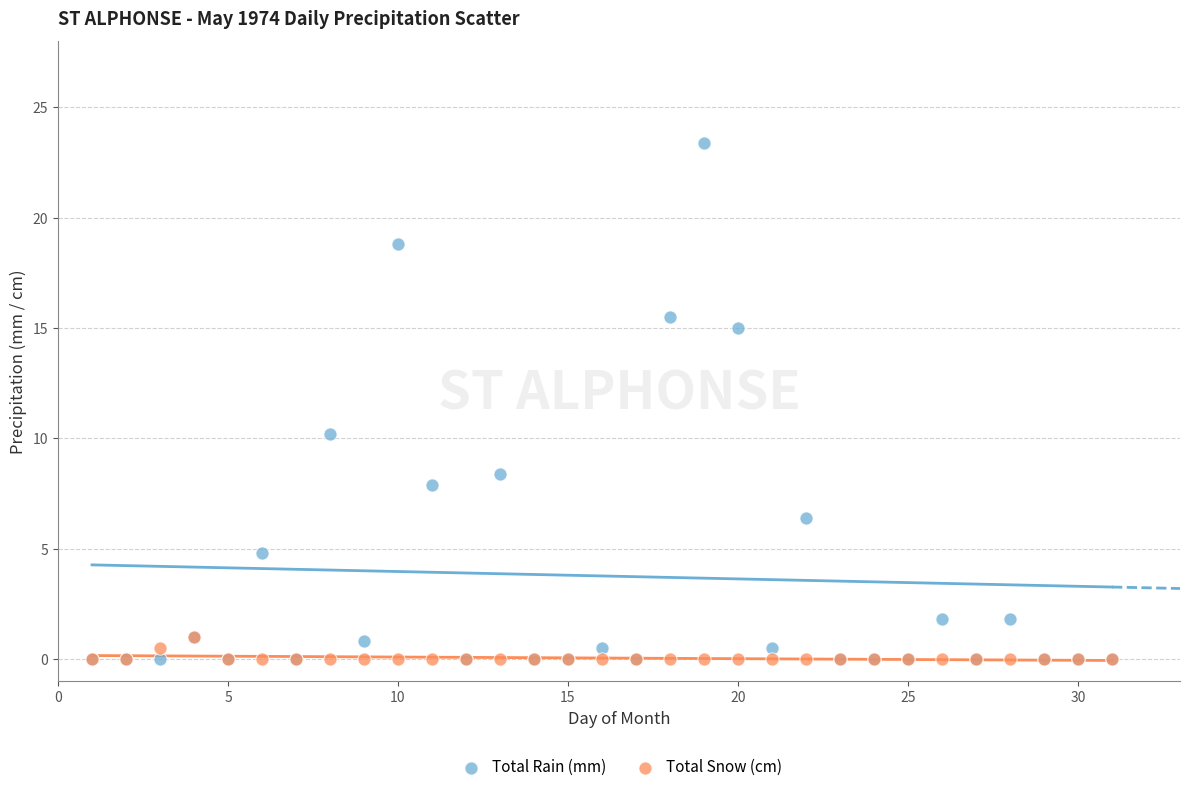

Across all series, what Y value is closest to 11?

10.2